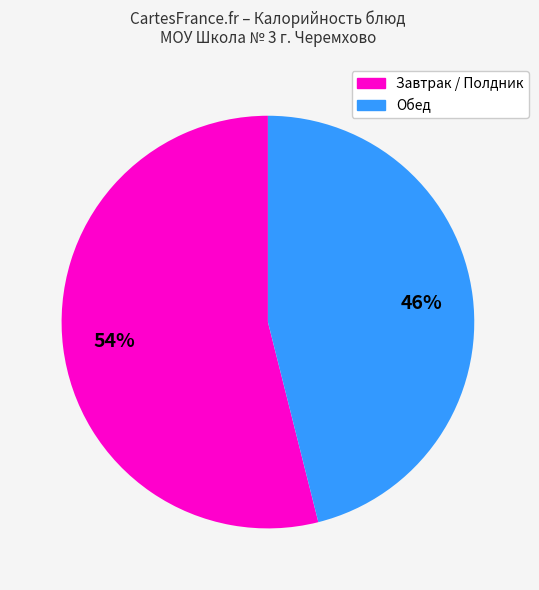

To the nearest percent, what is the difference between the largest and smallest slice percentages?

8%